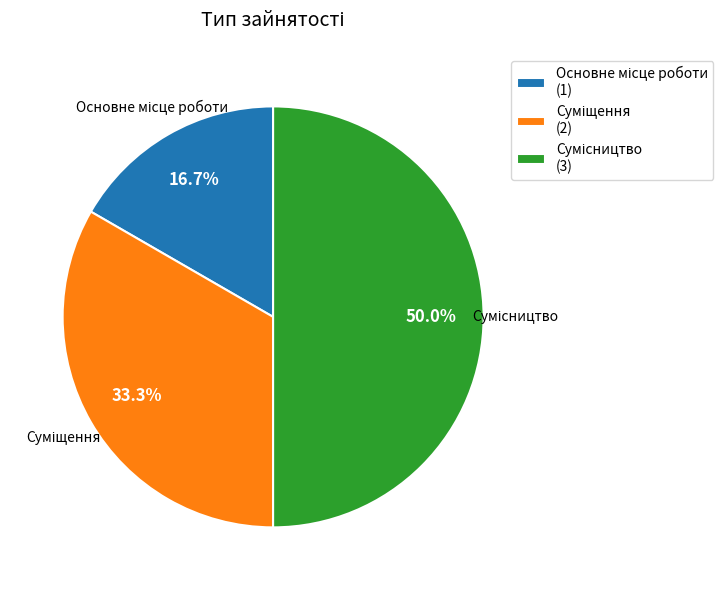

Count the number of slices in the pie.

3